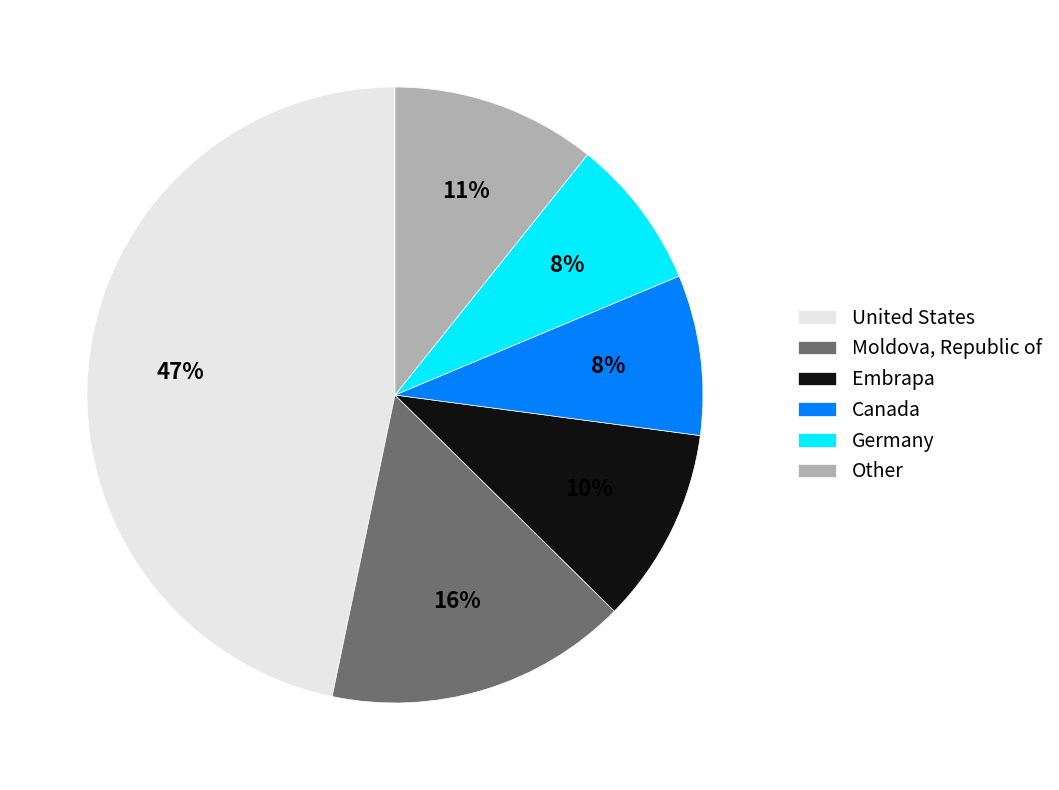

True or false: Other accounts for 11% of the total.

True